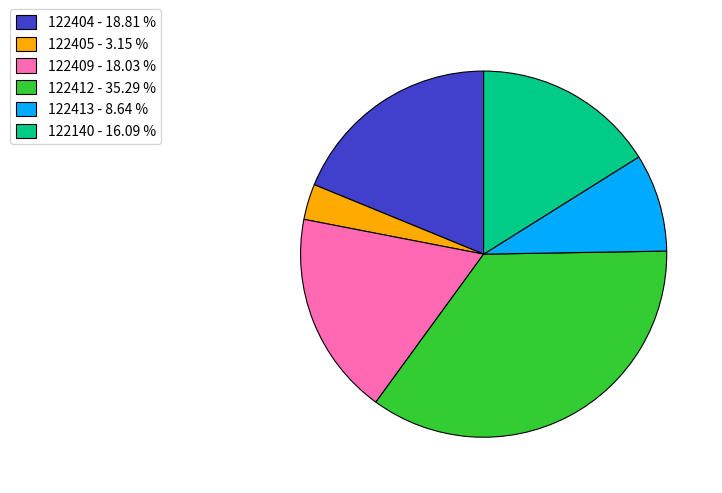

Is there any slice that represents more than half of the pie?

No